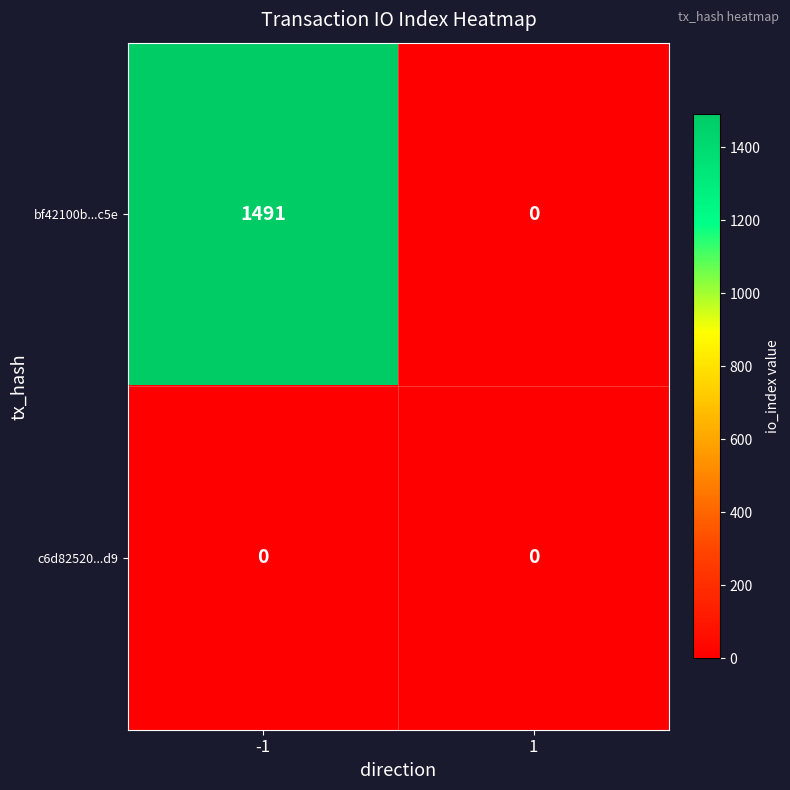

Reading left to right, extract all data points from this chart.

bf42100b...c5e: -1=1491	1=0
c6d82520...d9: -1=0	1=0